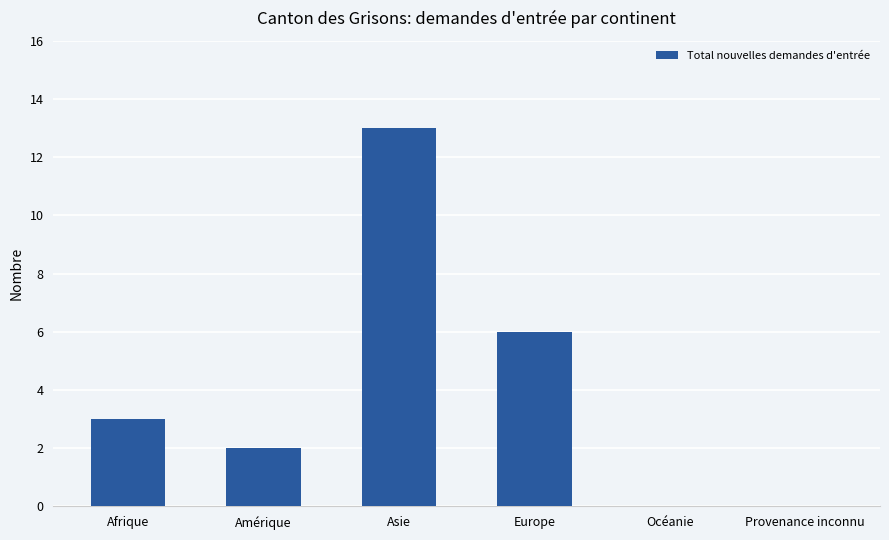

What is the greatest value displayed?

13